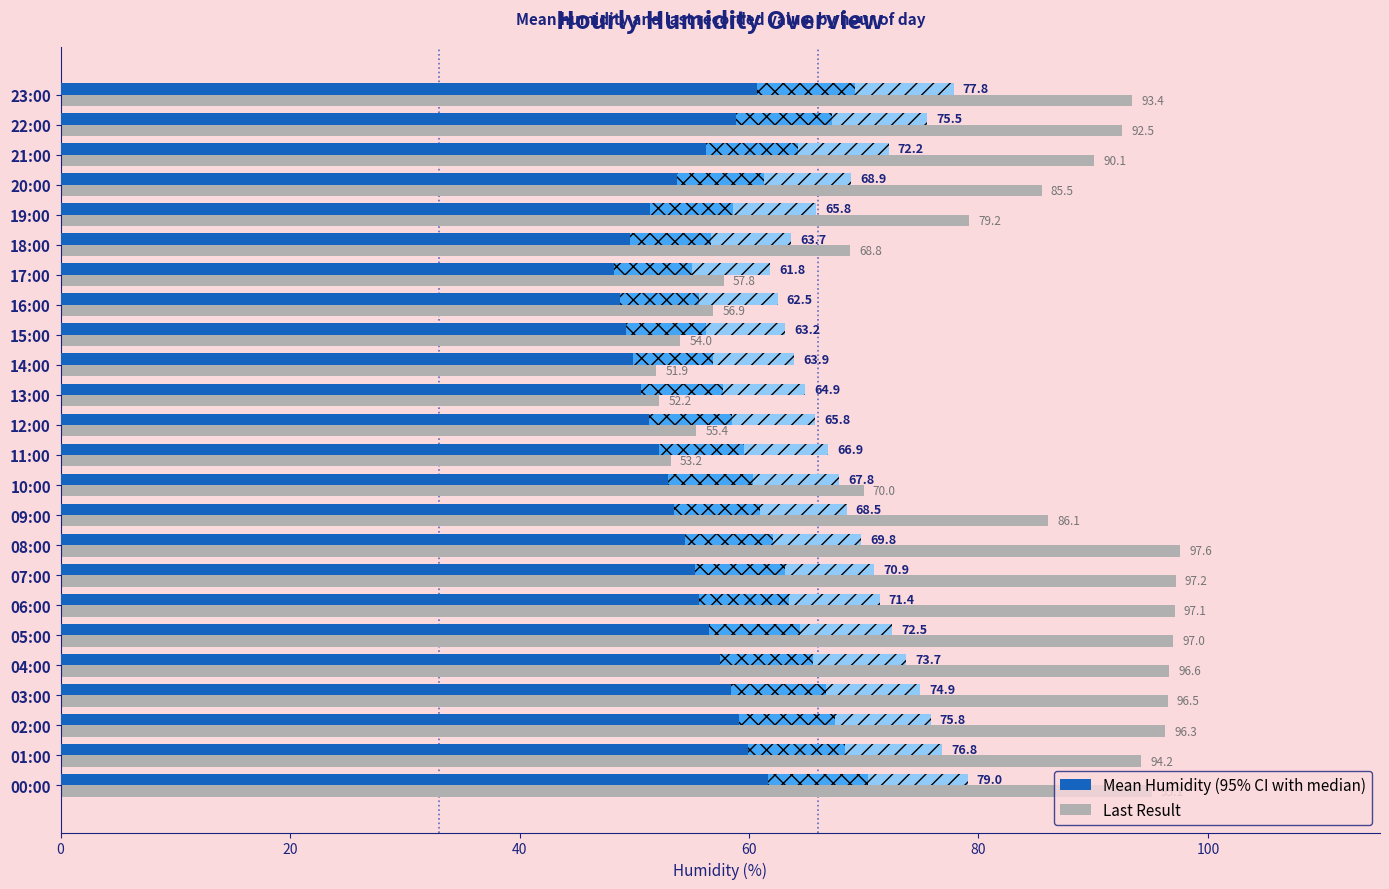

What is the greatest value displayed?

97.6